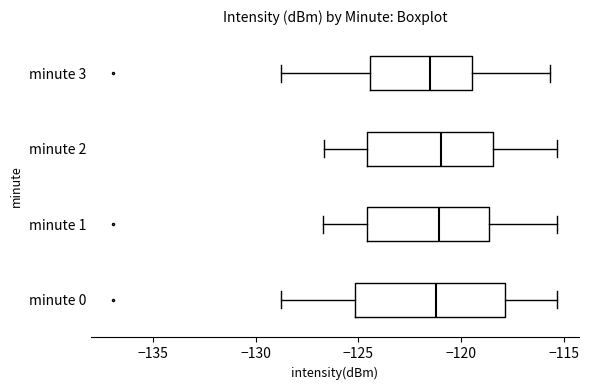

Reading bottom to top, read every box against the x-axis: the position of its median line, the range the box covers, and the ends of its whiskers. The values are not printed on the chart, so give them approximately, as read against the axis.

minute 0: median -121.0, box -125.0 to -118.0, whiskers -128.5 to -115.5
minute 1: median -121.0, box -124.5 to -118.5, whiskers -126.5 to -115.5
minute 2: median -121.0, box -124.5 to -118.5, whiskers -126.5 to -115.5
minute 3: median -121.5, box -124.5 to -119.5, whiskers -128.5 to -115.5